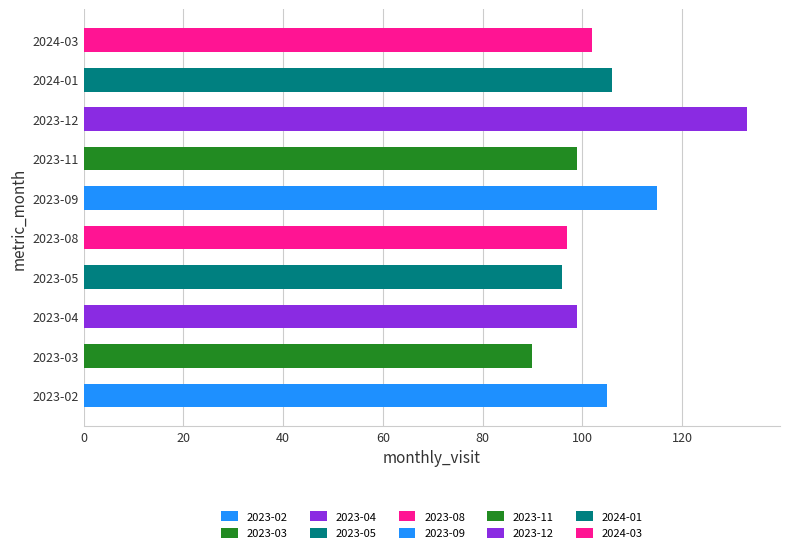

At which category does the chart reach its peak across all series?

2023-12